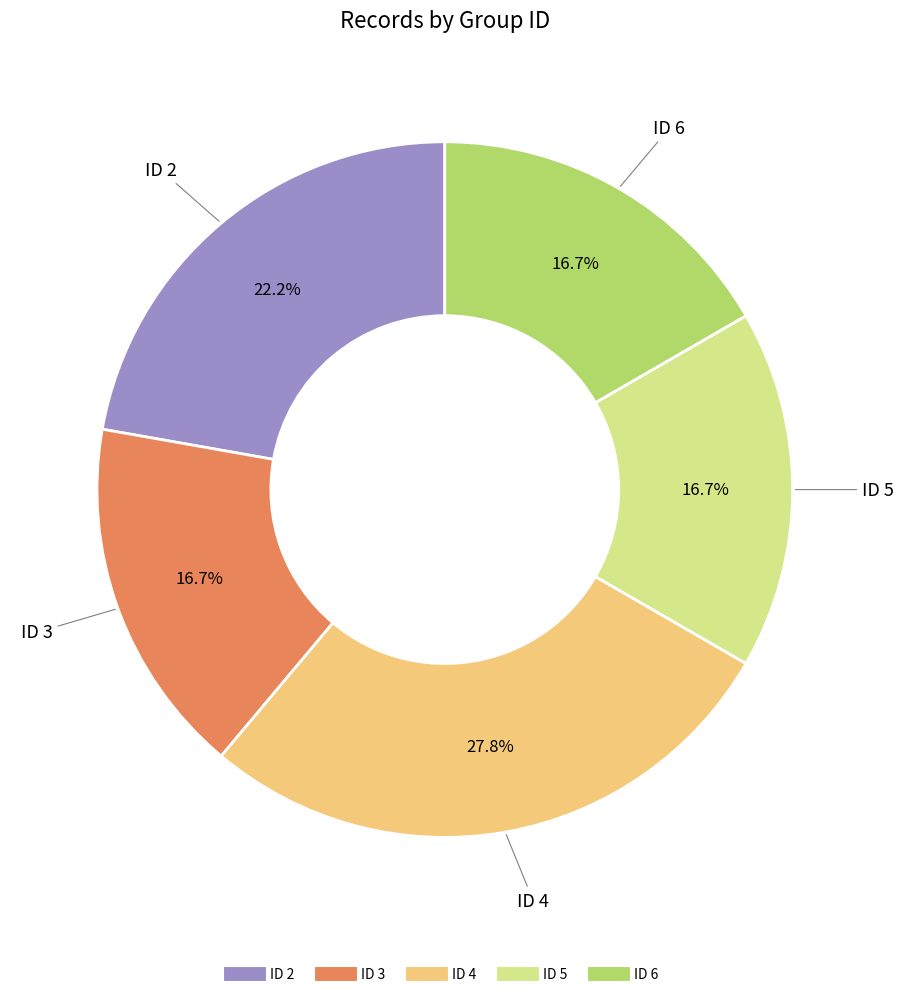

What portion of the pie excludes ID 5?

83.3%